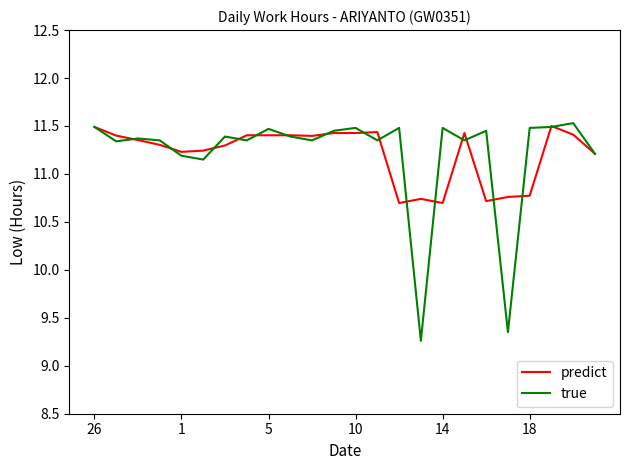

Which series has the widest spread of values?

true